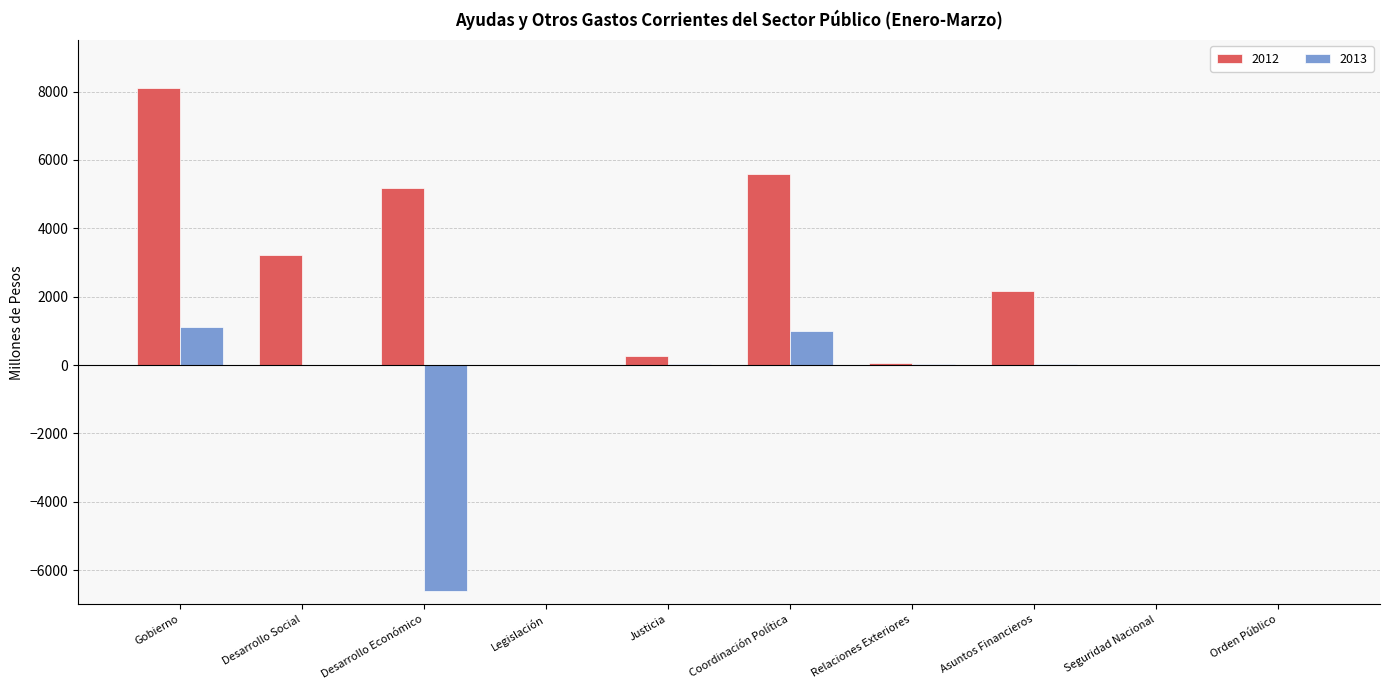

Which series has the largest total across all categories?

2012